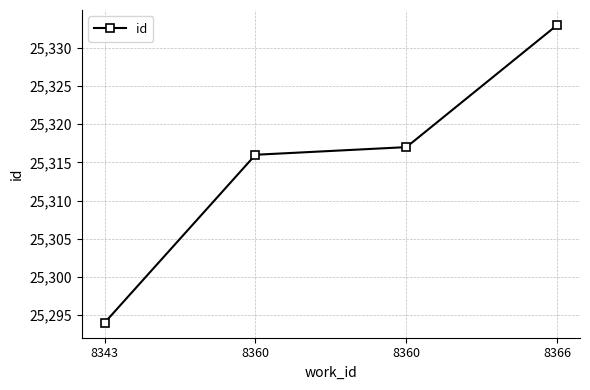

Is this an area chart (filled region under the line)?

No